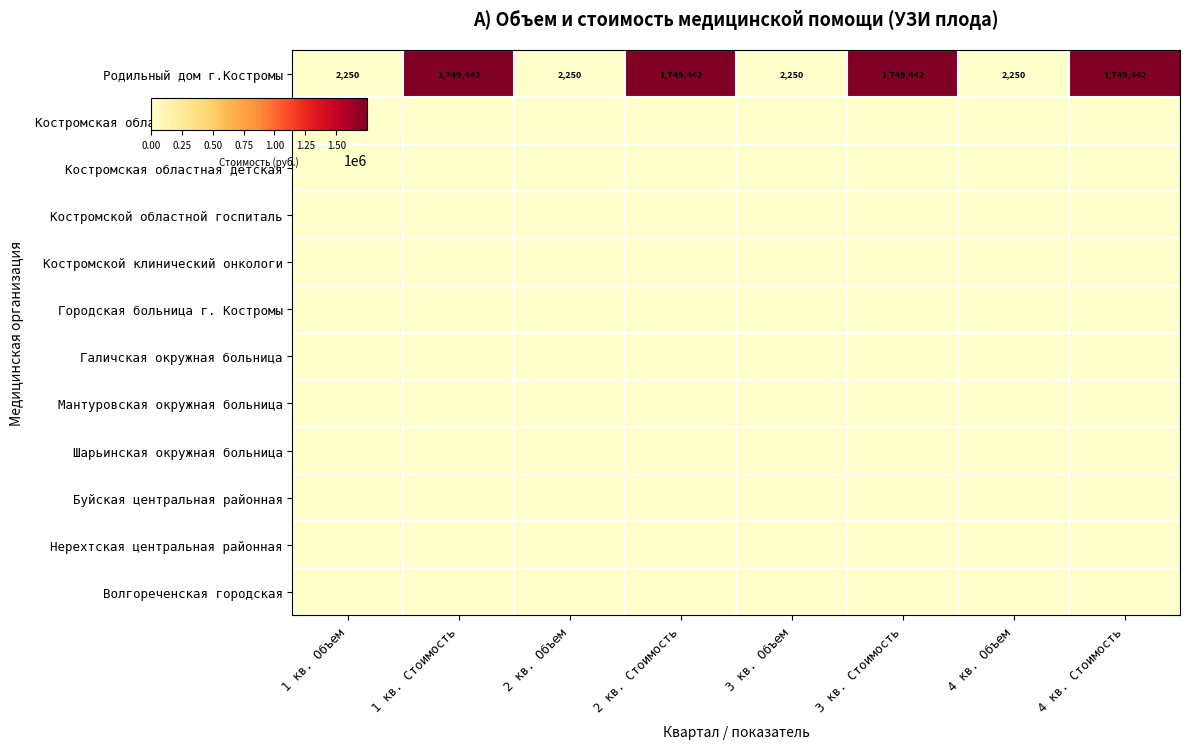

Rank the series by their maximum value, from lowest to highest.

Костромская областная клиническая, Костромская областная детская, Костромской областной госпиталь, Костромской клинический онкологи, Городская больница г. Костромы, Галичская окружная больница, Мантуровская окружная больница, Шарьинская окружная больница, Буйская центральная районная, Нерехтская центральная районная, Волгореченская городская, Родильный дом г.Костромы